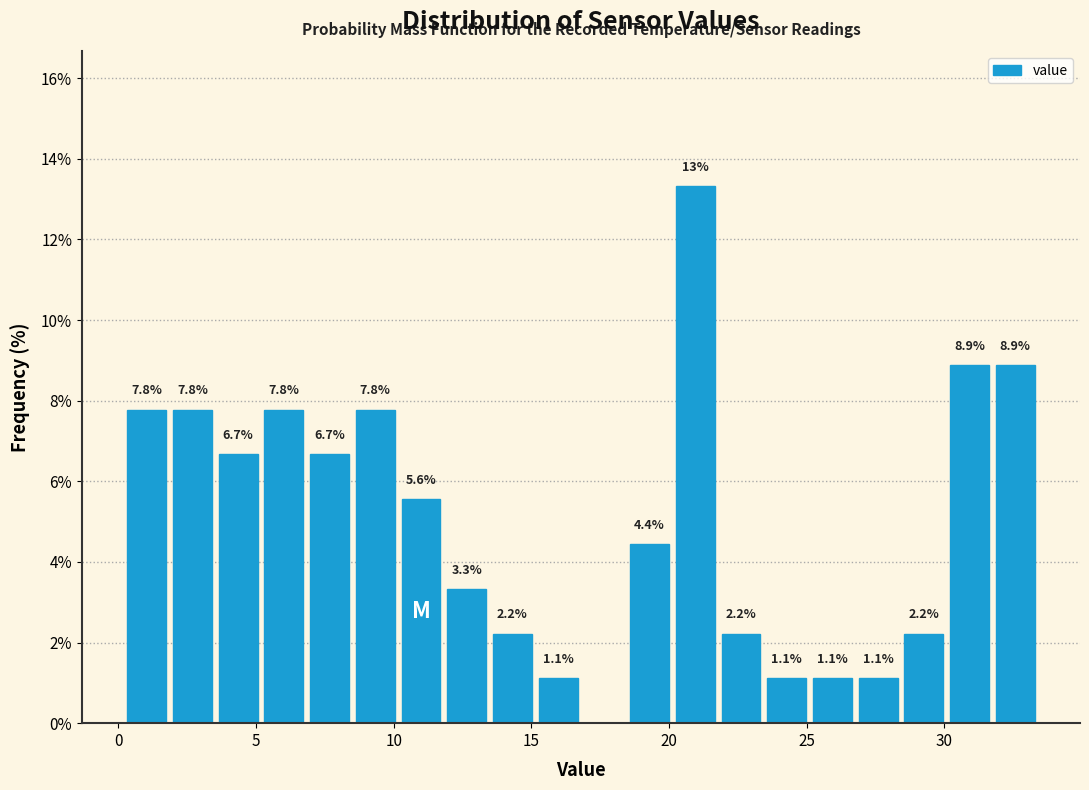

Around what value on the x-axis is the tallest bar? Give the approximate position of its centre, as read against the axis.

21.0